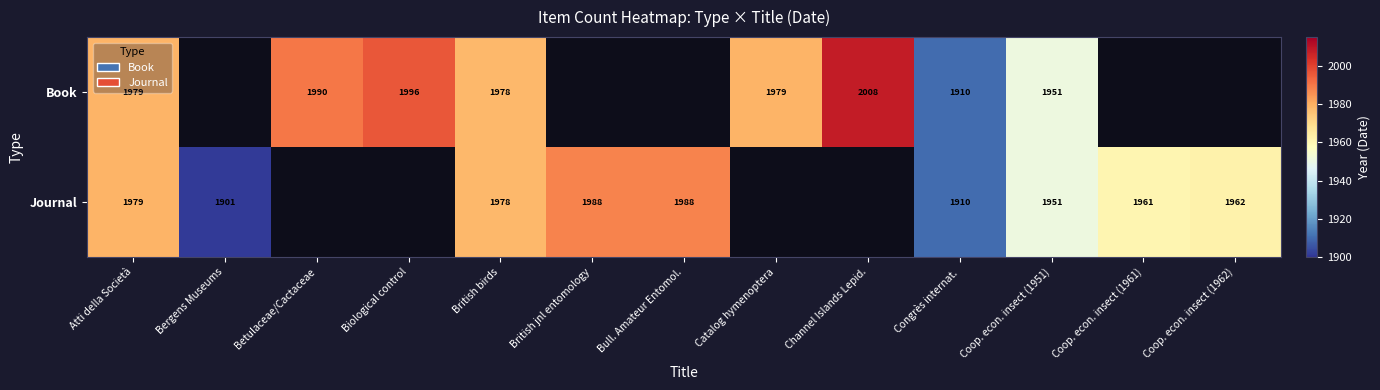

What is the sum of the Book values at Congrès internat. and Channel Islands Lepid.?

3918